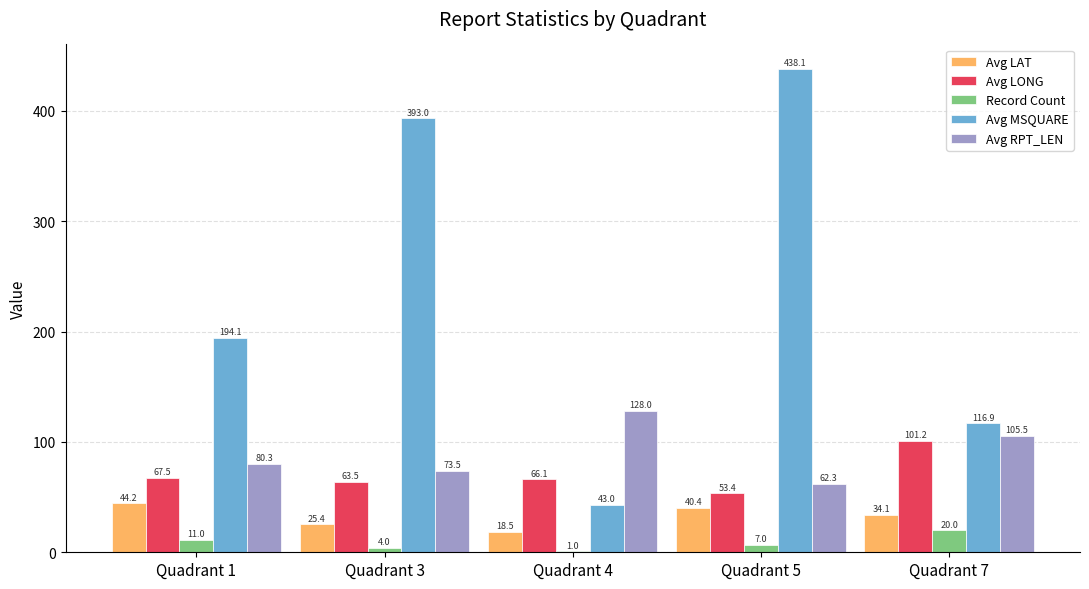

Which series has the largest total across all categories?

Avg MSQUARE